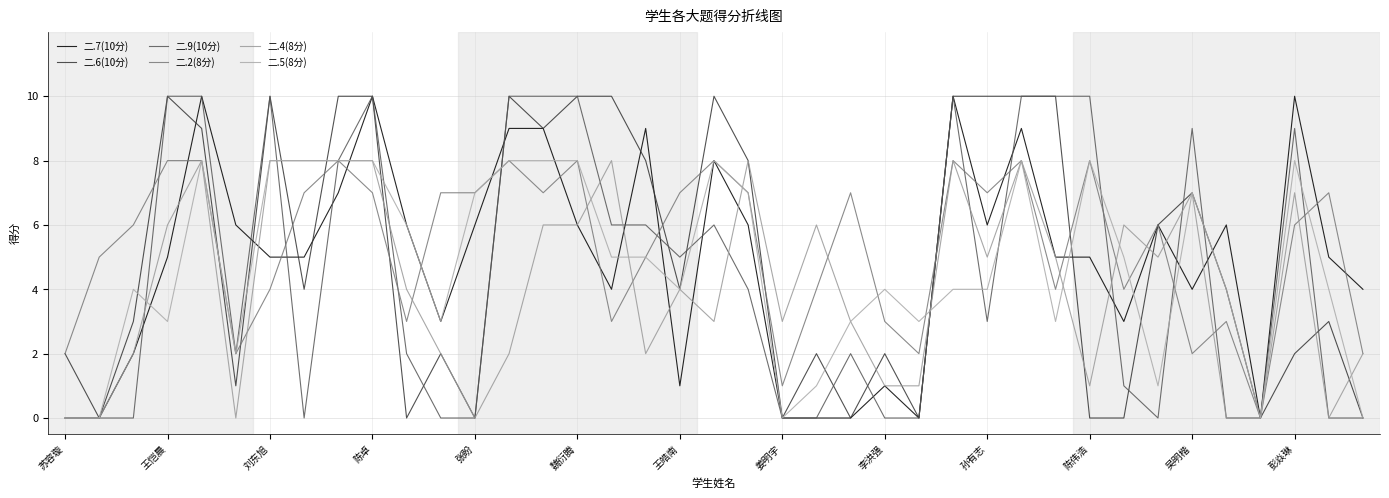

Does the chart have visible grid lines?

Yes